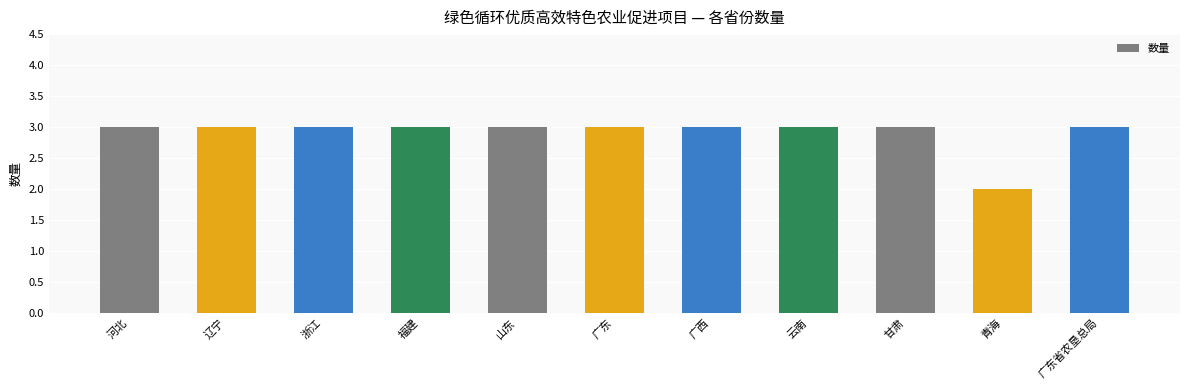

Does the chart contain stacked bars?

No